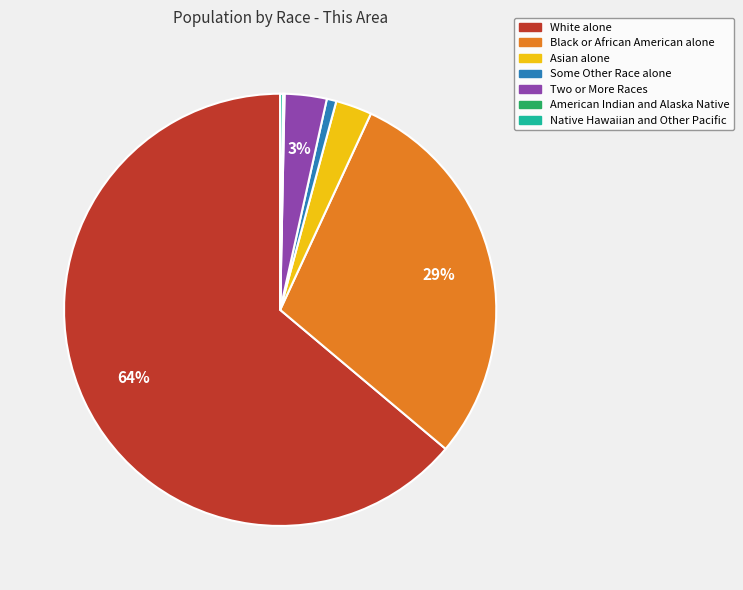

Does Asian alone represent more than half of the total?

No